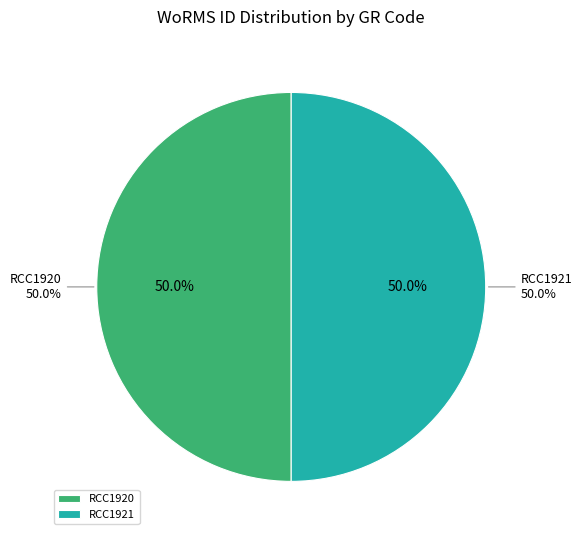

To the nearest percent, what is the combined percentage of RCC1920 and RCC1921?

100%